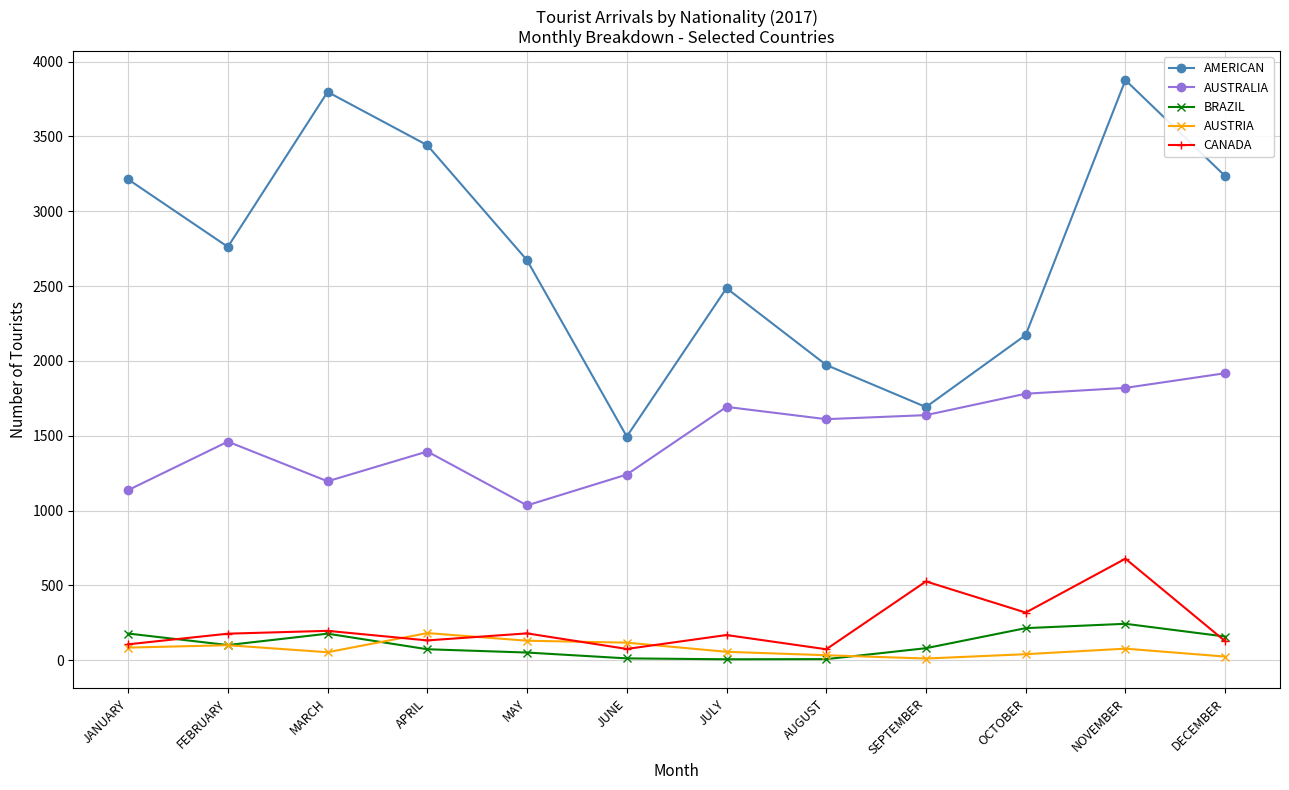

At which label does CANADA reach its peak?

NOVEMBER